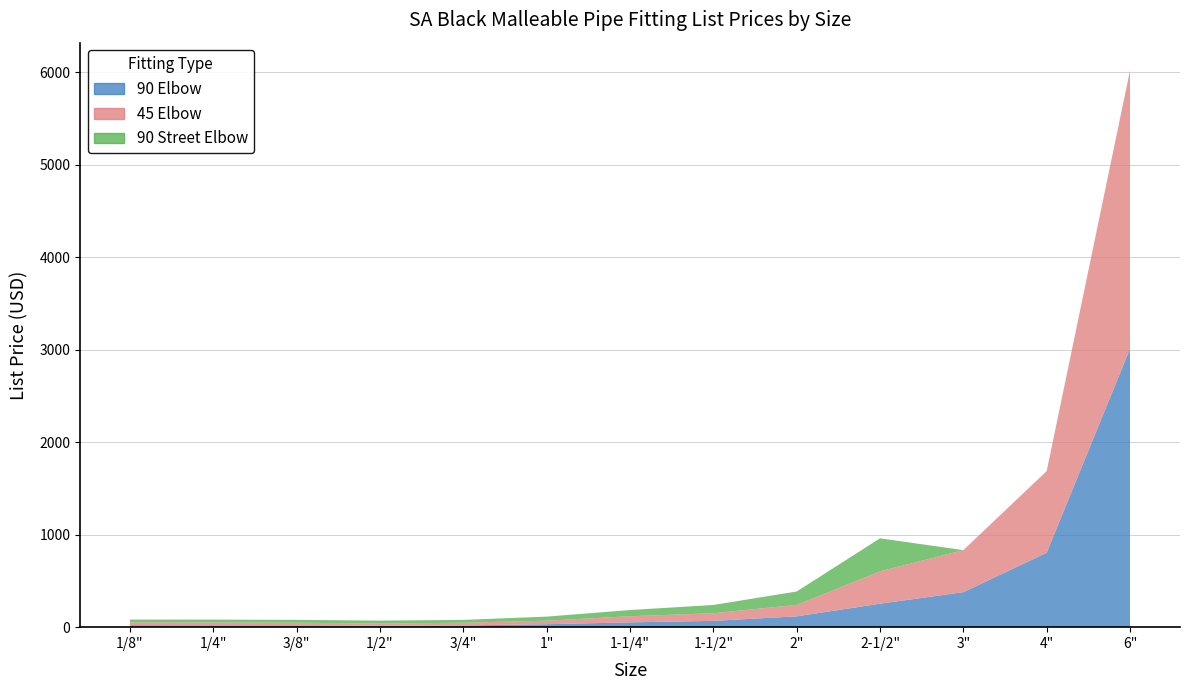

Reading right to left, extract all data points from this chart.

90 Elbow: 3008.6	804.3	378.2	253.6	116.8	68.2	51.8	32.0	18.2	15.1	20.1	20.1	21.1
45 Elbow: 3008.6	882.9	454.5	350.1	124.1	82.5	66.7	38.2	30.0	24.6	28.3	31.2	30.5
90 Street Elbow: 0.0	0.0	0.0	356.4	144.4	89.1	66.7	43.7	30.4	31.2	30.4	30.4	30.4